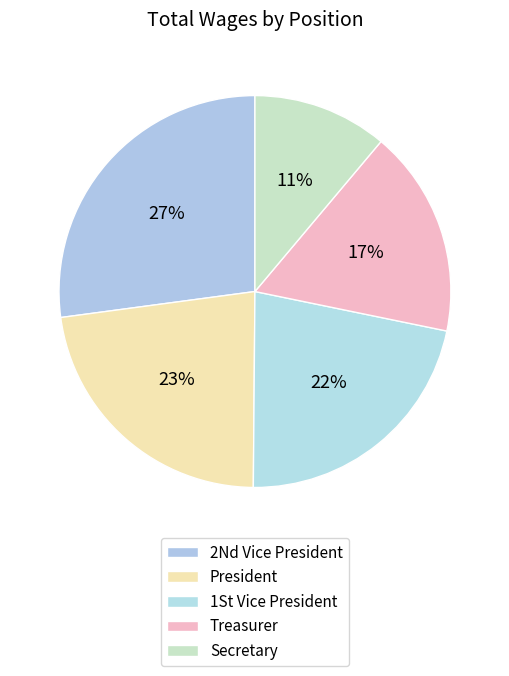

What is the change in value from President to Secretary?

-1942